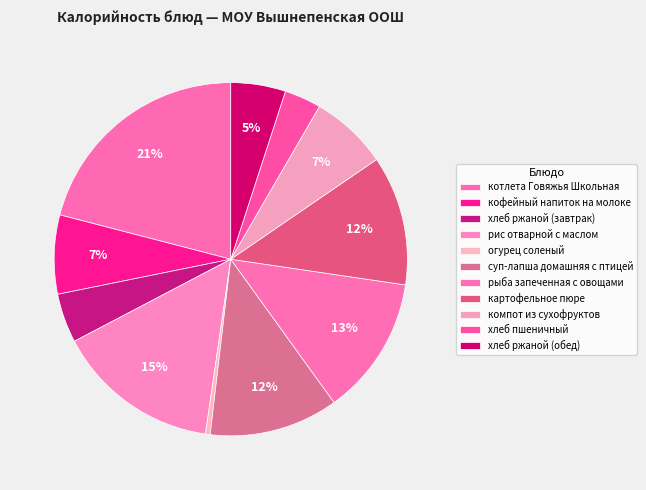

How many slices are in this pie chart?

11